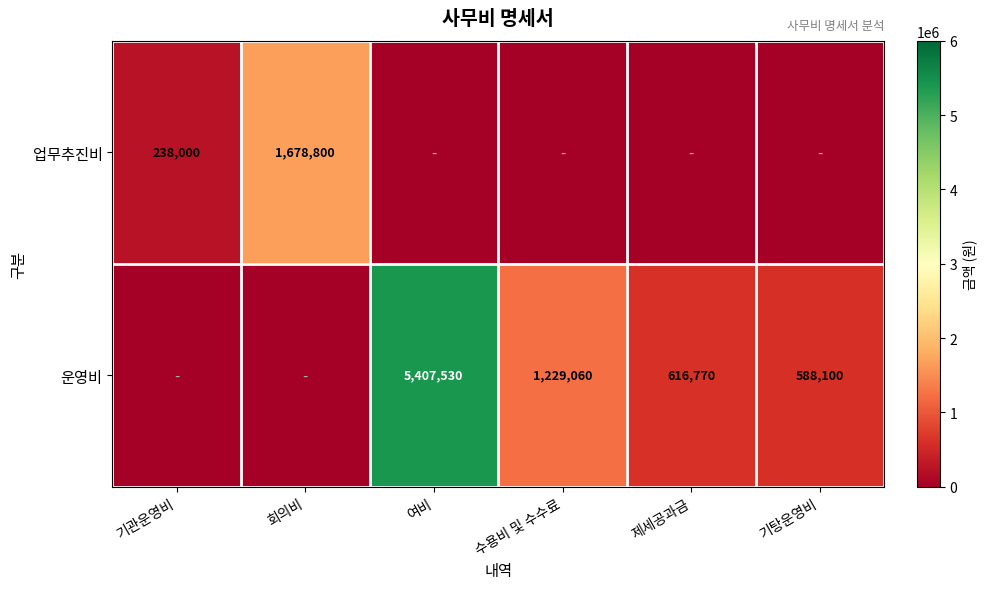

What is the difference between the 업무추진비 values at 기관운영비 and 회의비?

1440800